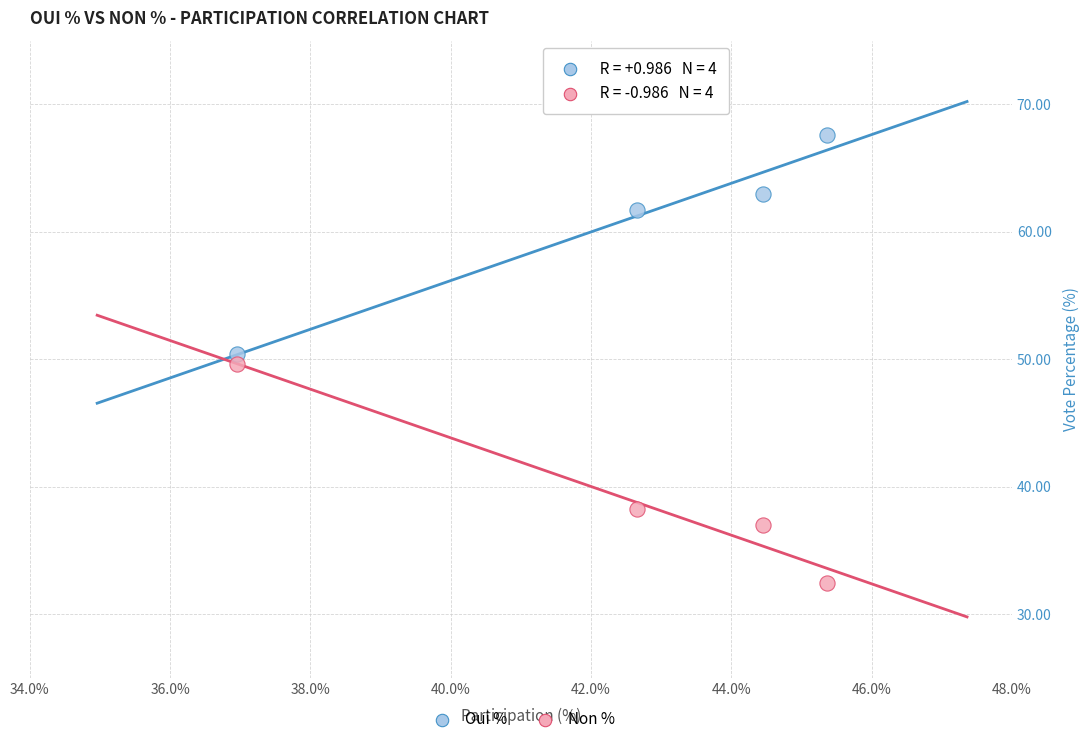

Which series contains the highest Y value?

Oui %